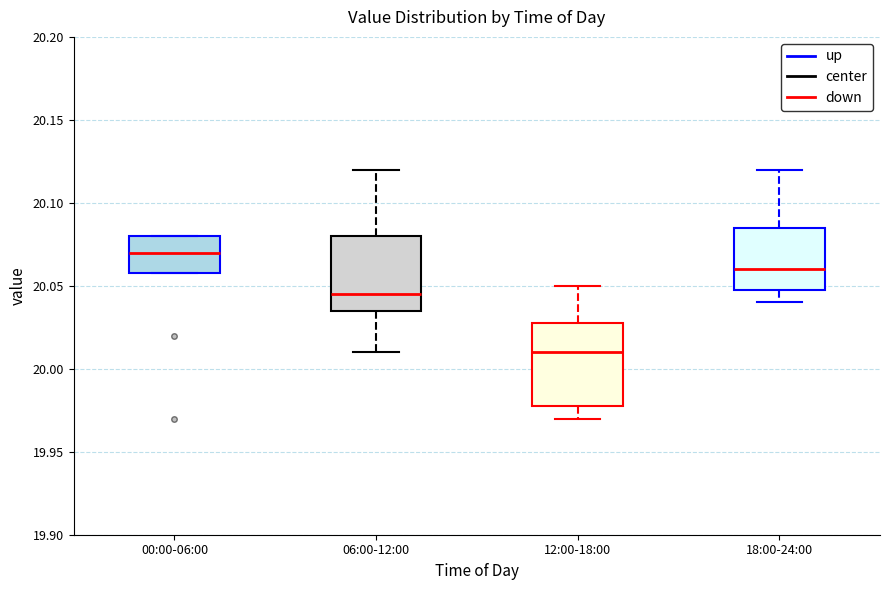

Reading left to right, read every box against the y-axis: the position of its median line, the range the box covers, and the ends of its whiskers. The values are not printed on the chart, so give them approximately, as read against the axis.

00:00-06:00: median 20.070, box 20.060 to 20.080, whiskers 20.060 to 20.080
06:00-12:00: median 20.045, box 20.035 to 20.080, whiskers 20.010 to 20.120
12:00-18:00: median 20.010, box 19.980 to 20.030, whiskers 19.970 to 20.050
18:00-24:00: median 20.060, box 20.050 to 20.085, whiskers 20.040 to 20.120